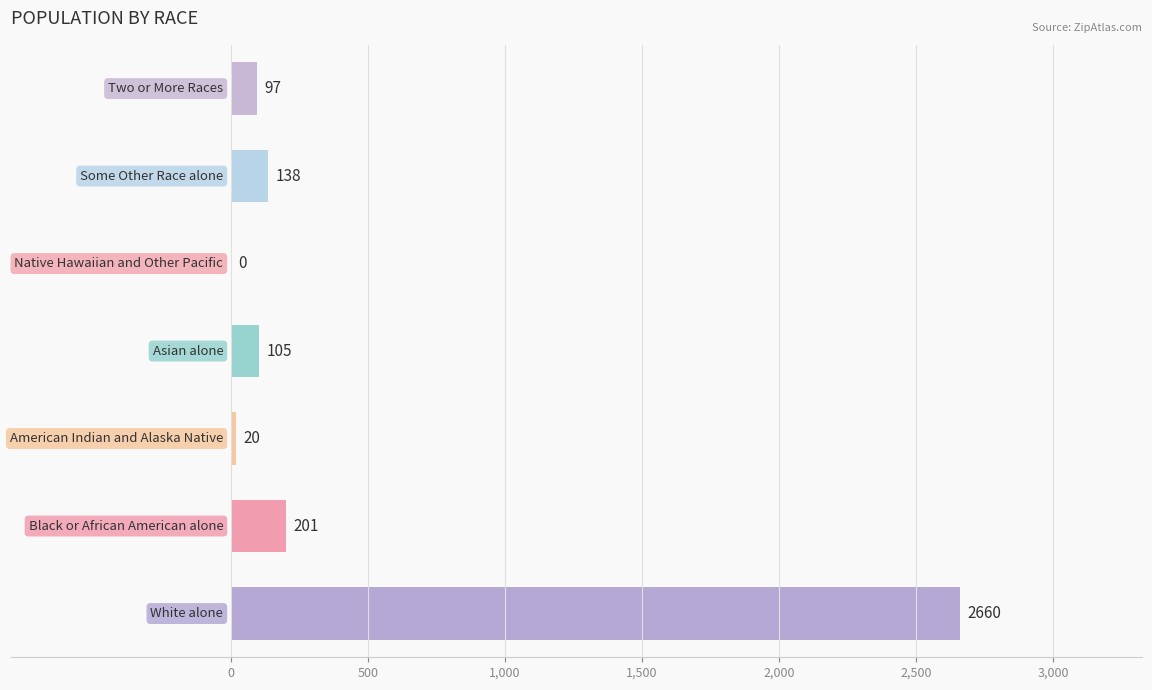

How many positive values are there?

6